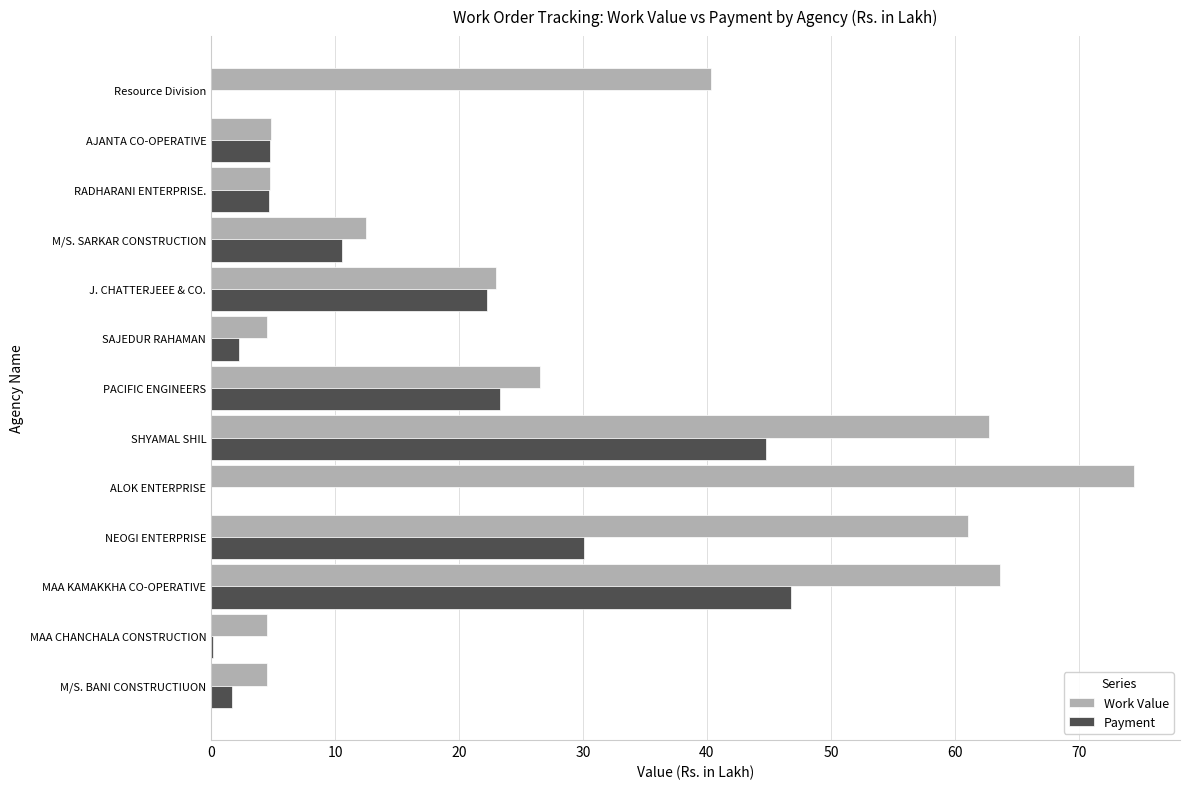

Which series has the largest range (max minus min)?

Work Value